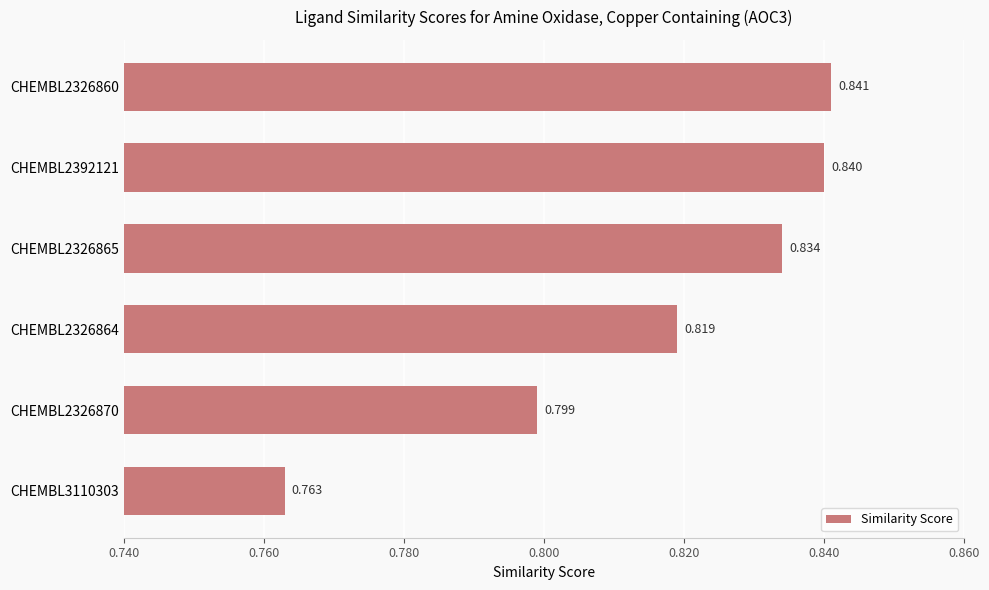

At which label is the value closest to 0?

CHEMBL3110303